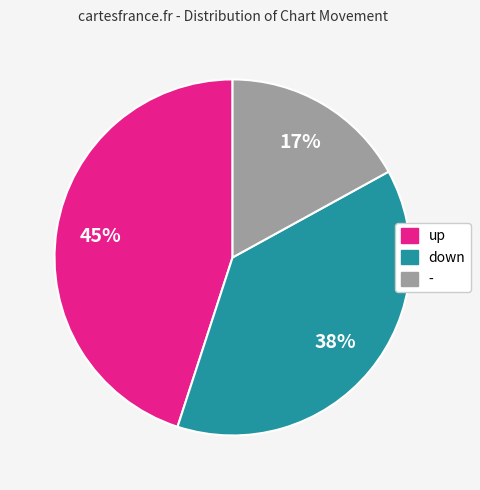

What is the largest slice in the pie chart?

up